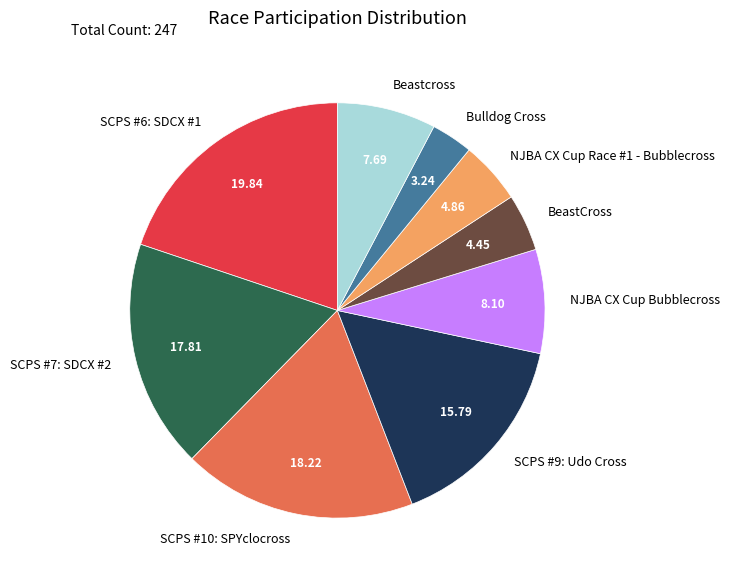

Combined, do Beastcross and SCPS #6: SDCX #1 account for over 50%?

No